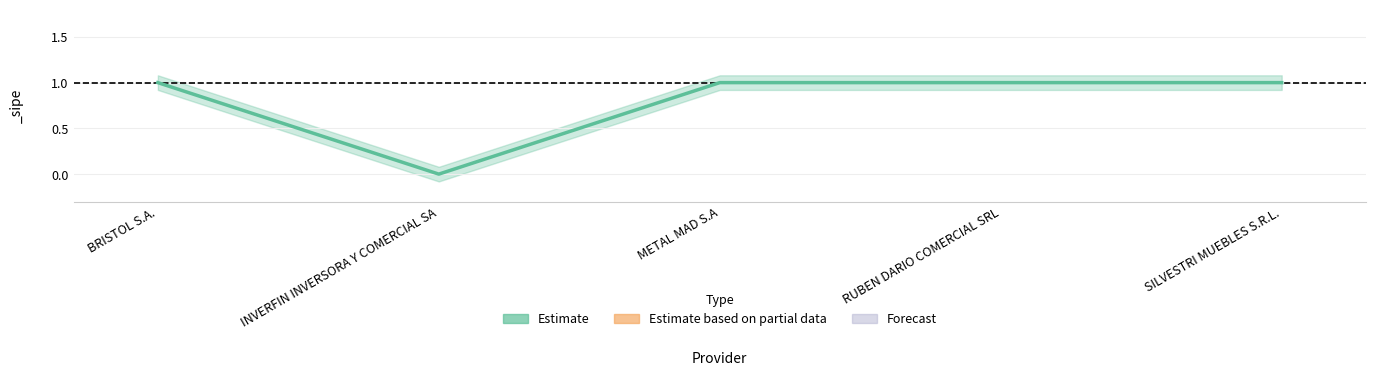

True or false: there are more than 0 points higher than both neighbors.

False